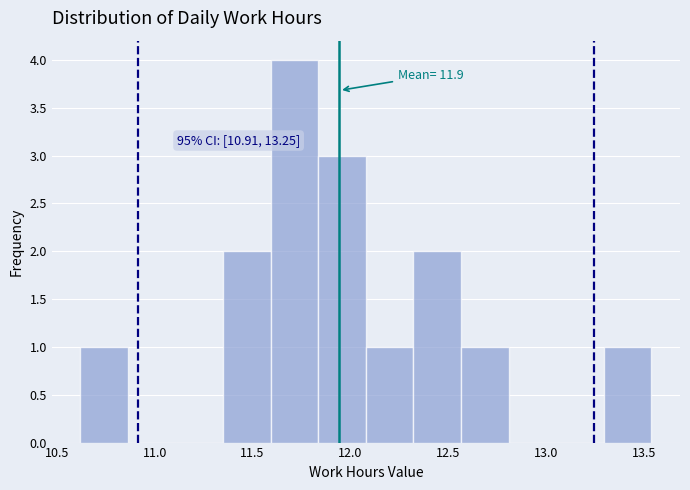

Which range on the x-axis has the tallest bar?

11.60 to 11.85